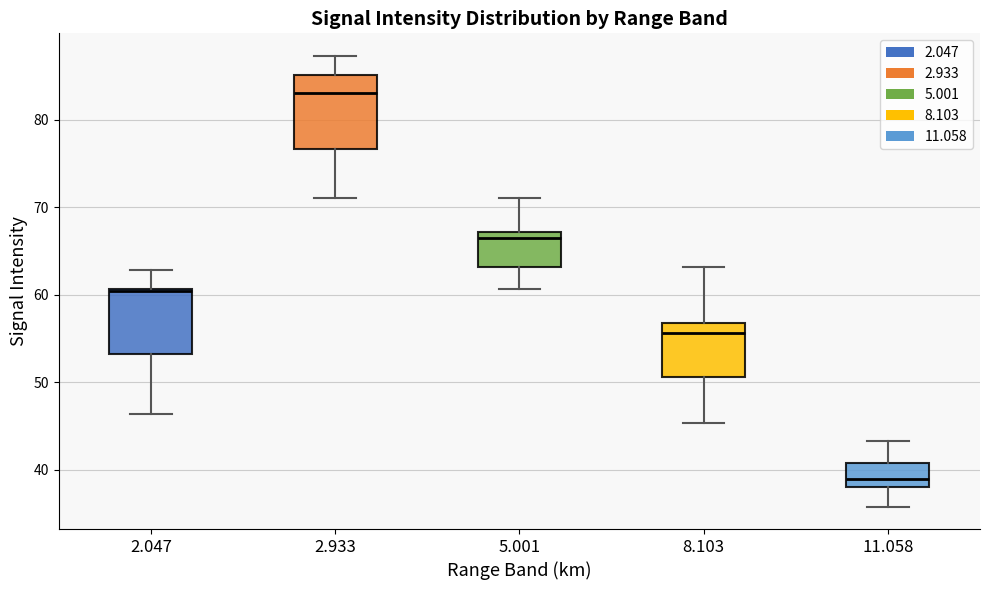

Which box has the lowest median line?

11.058